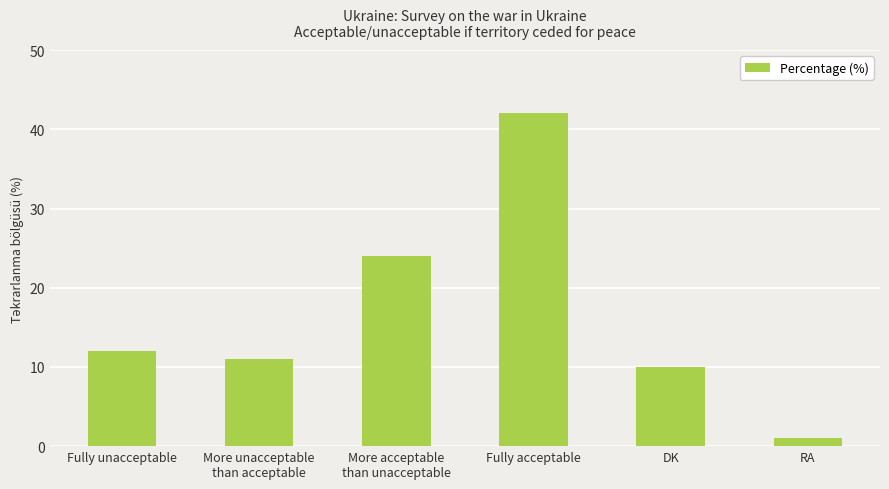

List the labels in order of value, smallest first.

RA, DK, More unacceptable
than acceptable, Fully unacceptable, More acceptable
than unacceptable, Fully acceptable